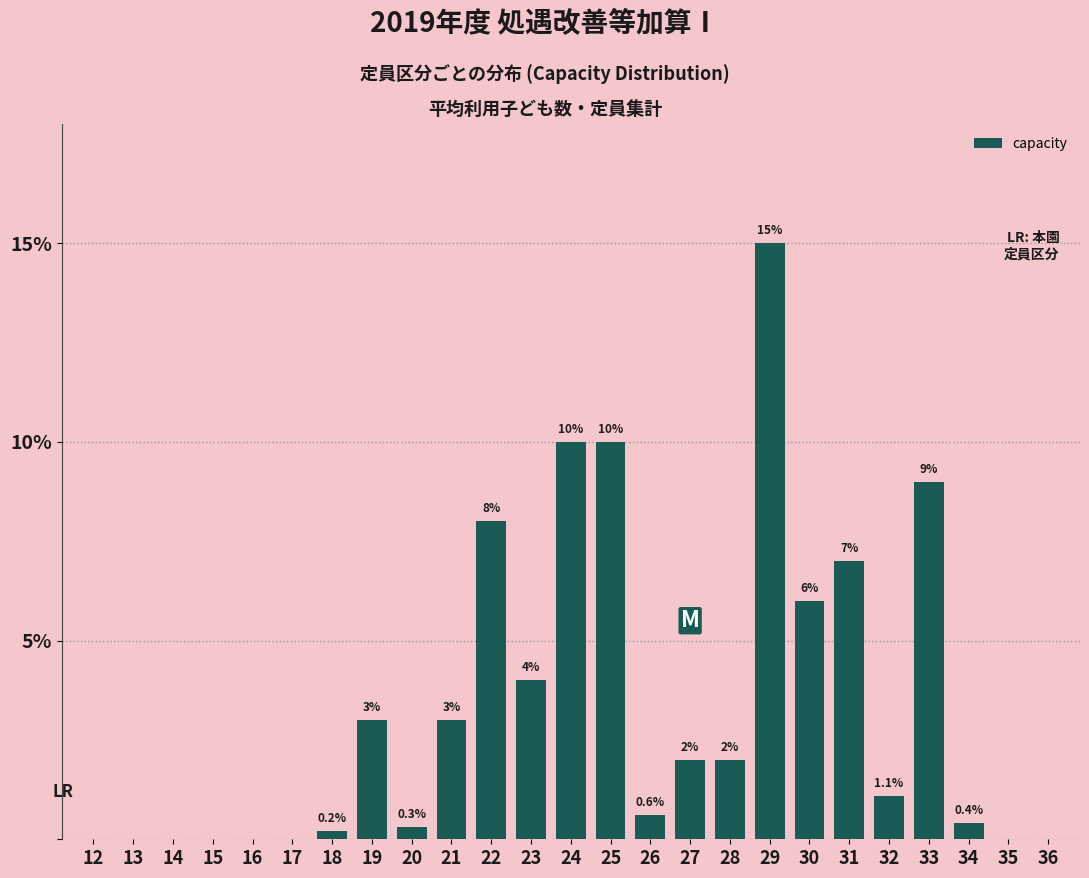

Reading right to left, what are all the values shown in this chart?

36=0.0	35=0.0	34=0.4	33=9.0	32=1.1	31=7.0	30=6.0	29=15.0	28=2.0	27=2.0	26=0.6	25=10.0	24=10.0	23=4.0	22=8.0	21=3.0	20=0.3	19=3.0	18=0.2	17=0.0	16=0.0	15=0.0	14=0.0	13=0.0	12=0.0